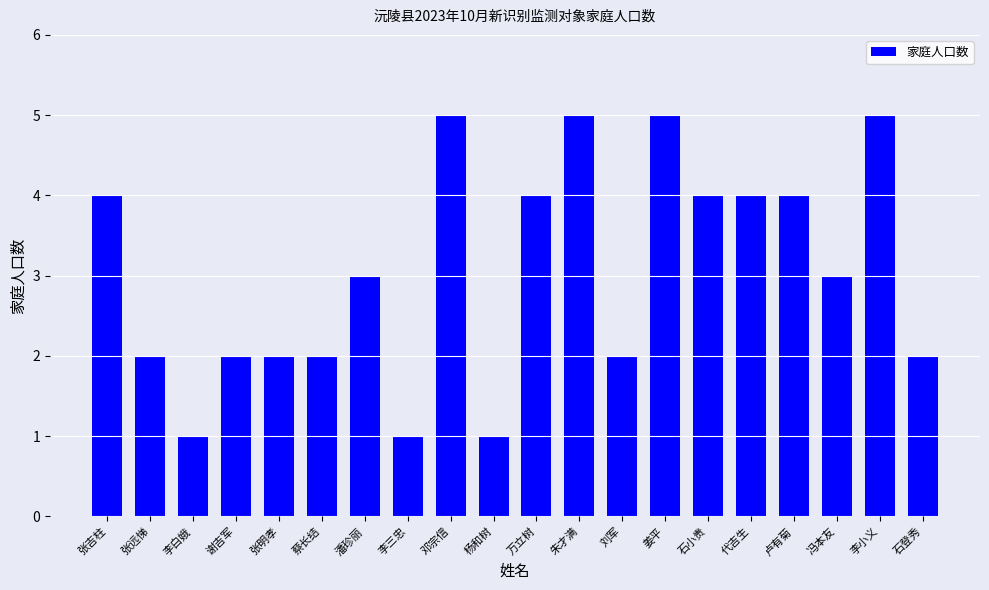

What is the minimum value shown in the chart?

1